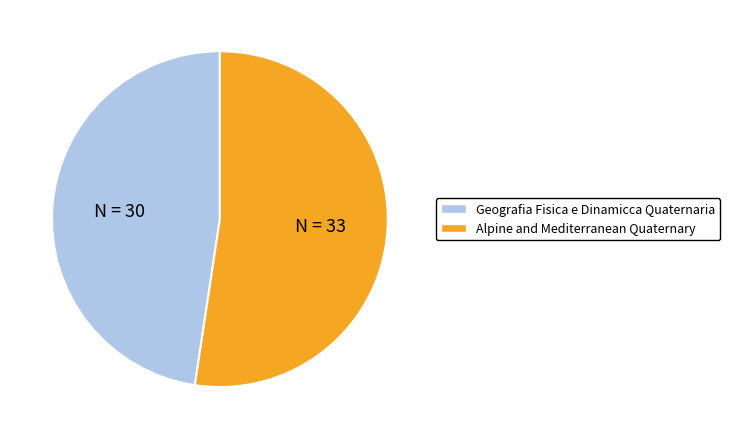

Do Alpine and Mediterranean Quaternary and Geografia Fisica e Dinamicca Quaternaria together represent more than half of the pie?

Yes